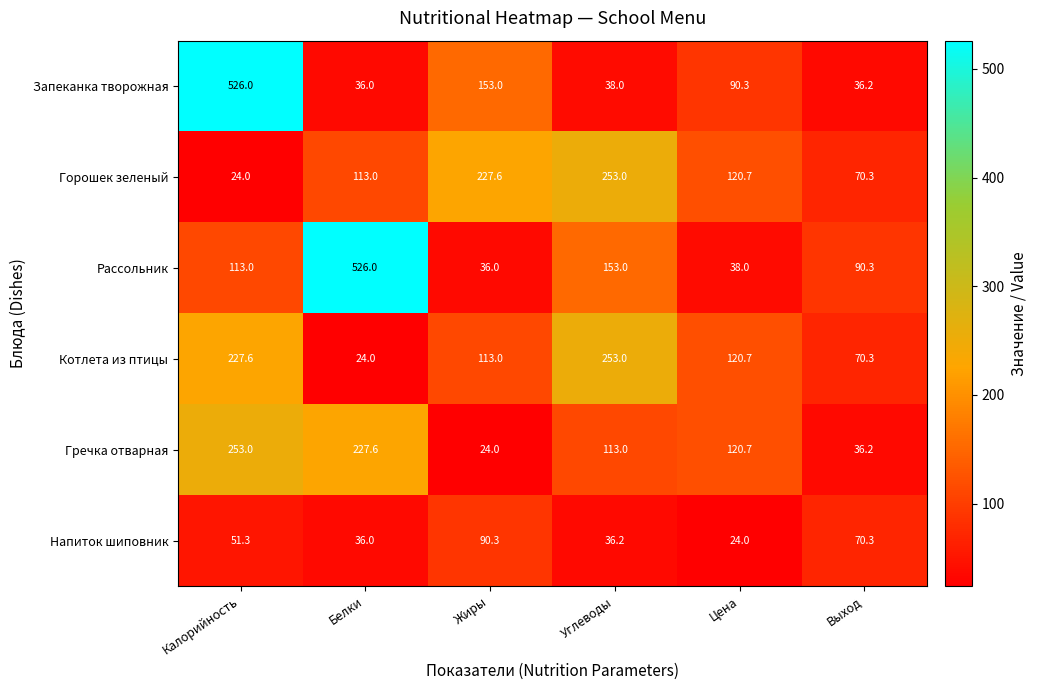

What is the minimum value for Гречка отварная?

24.0